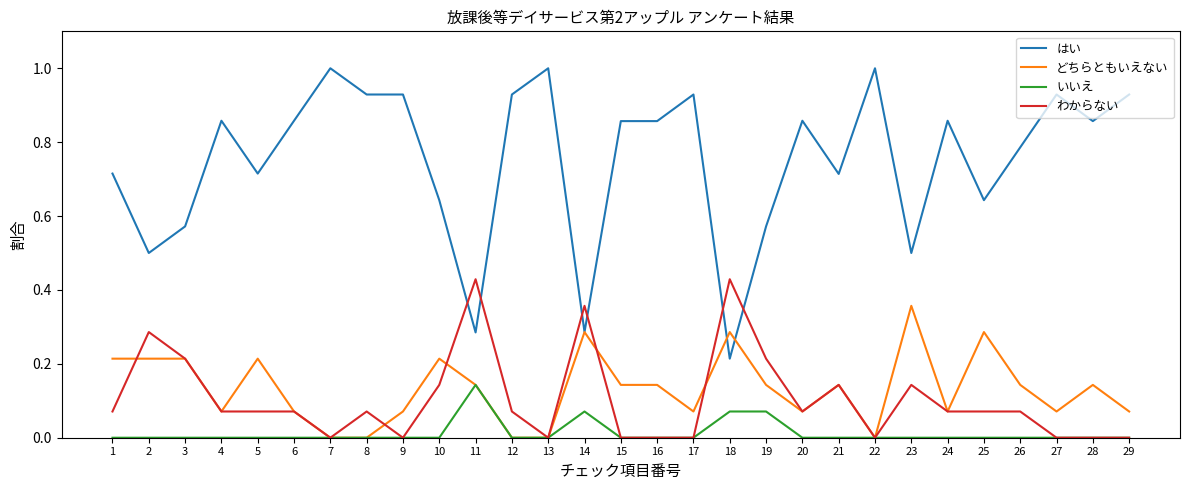

How many intersections are there between はい and わからない?

6